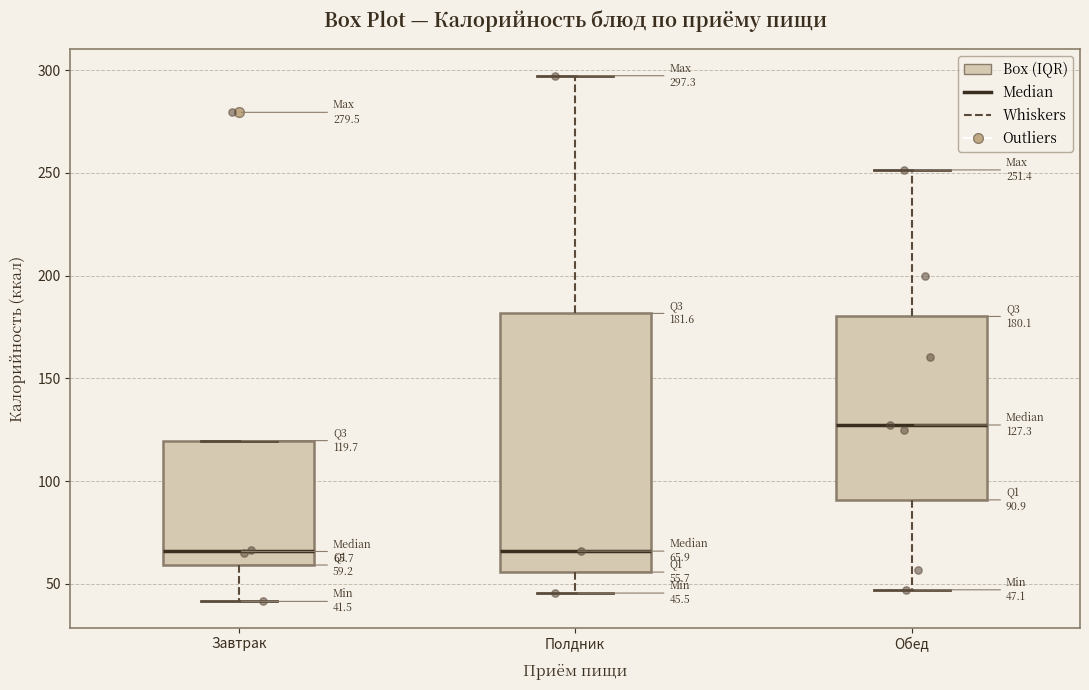

Which box's median line is the highest?

Обед